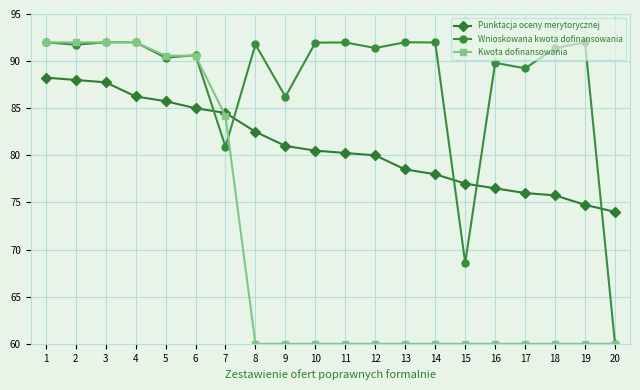

True or false: Punktacja oceny merytorycznej and Kwota dofinansowania cross at least once.

True